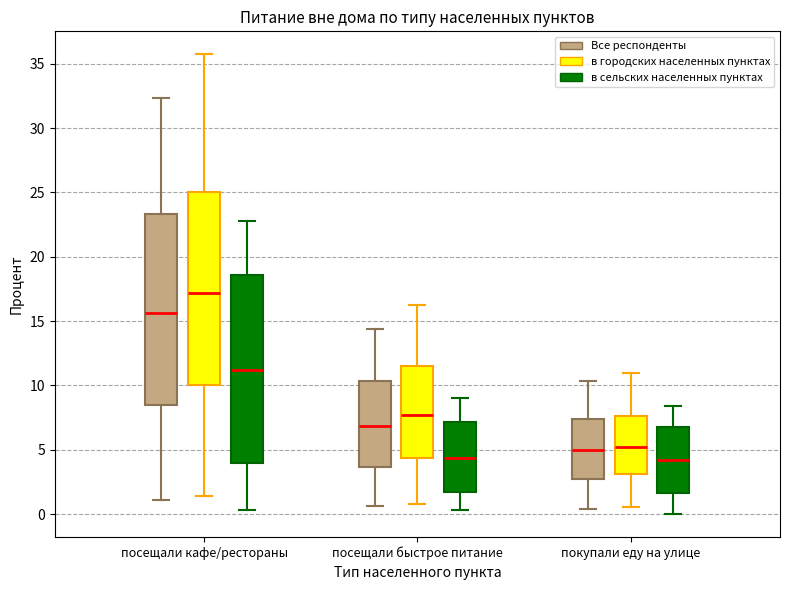

Reading left to right, read every box against the y-axis: the position of its median line, the range the box covers, and the ends of its whiskers. The values are not printed on the chart, so give them approximately, as read against the axis.

посещали кафе/рестораны (Все респонденты): median 15.5, box 8.5 to 23.5, whiskers 1.0 to 32.5
посещали кафе/рестораны (в городских населенных пунктах): median 17.0, box 10.0 to 25.0, whiskers 1.5 to 35.5
посещали кафе/рестораны (в сельских населенных пунктах): median 11.0, box 4.0 to 18.5, whiskers 0.5 to 22.5
посещали быстрое питание (Все респонденты): median 7.0, box 3.5 to 10.5, whiskers 0.5 to 14.5
посещали быстрое питание (в городских населенных пунктах): median 7.5, box 4.5 to 11.5, whiskers 1.0 to 16.0
посещали быстрое питание (в сельских населенных пунктах): median 4.5, box 1.5 to 7.0, whiskers 0.5 to 9.0
покупали еду на улице (Все респонденты): median 5.0, box 2.5 to 7.5, whiskers 0.5 to 10.5
покупали еду на улице (в городских населенных пунктах): median 5.0, box 3.0 to 7.5, whiskers 0.5 to 11.0
покупали еду на улице (в сельских населенных пунктах): median 4.0, box 1.5 to 7.0, whiskers 0.0 to 8.5